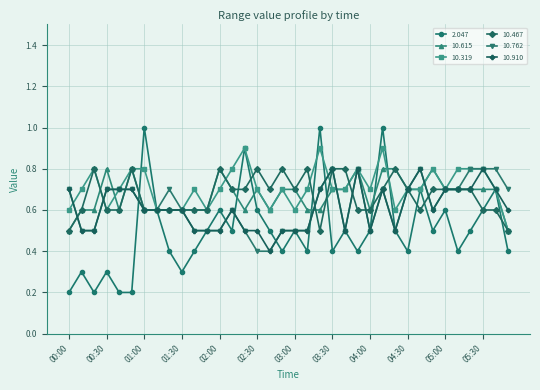

True or false: 10.615 has more than 1 points higher than both neighbors.

True